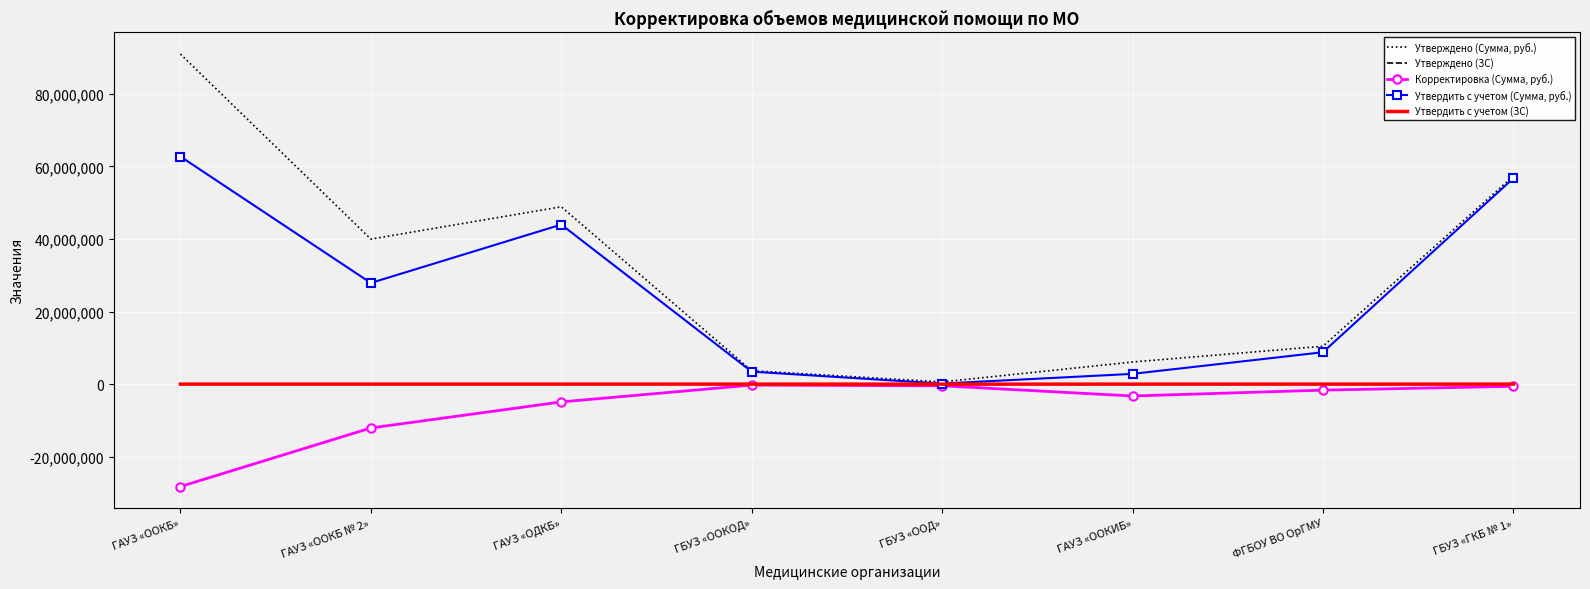

The value of Утверждено (Сумма, руб.) at ГАУЗ «ОДКБ» is 86760682.0. True or false?

False